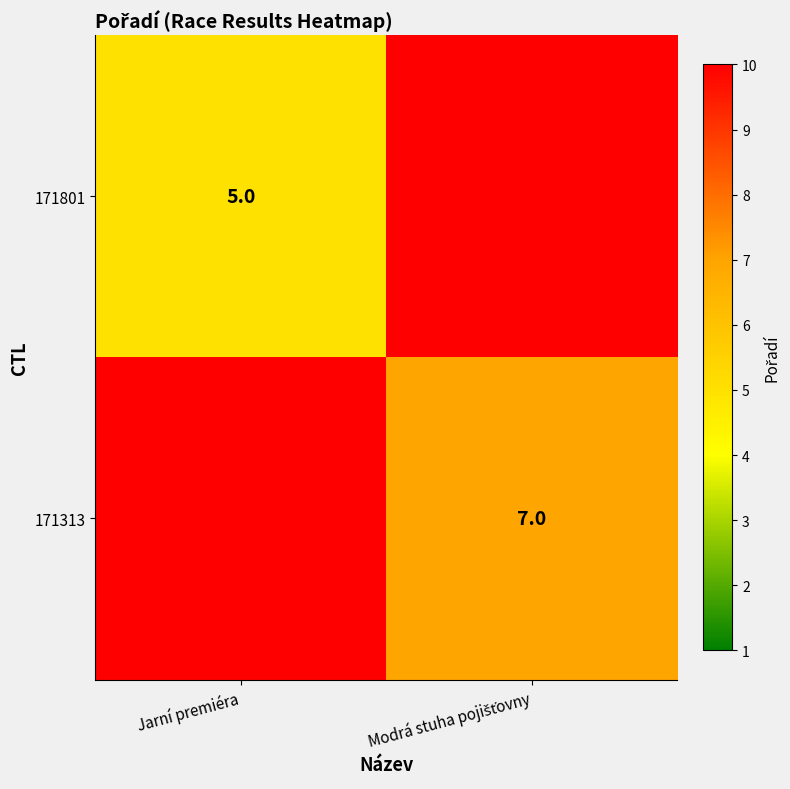

True or false: 171801 has a value of 7 at Jarní premiéra.

False